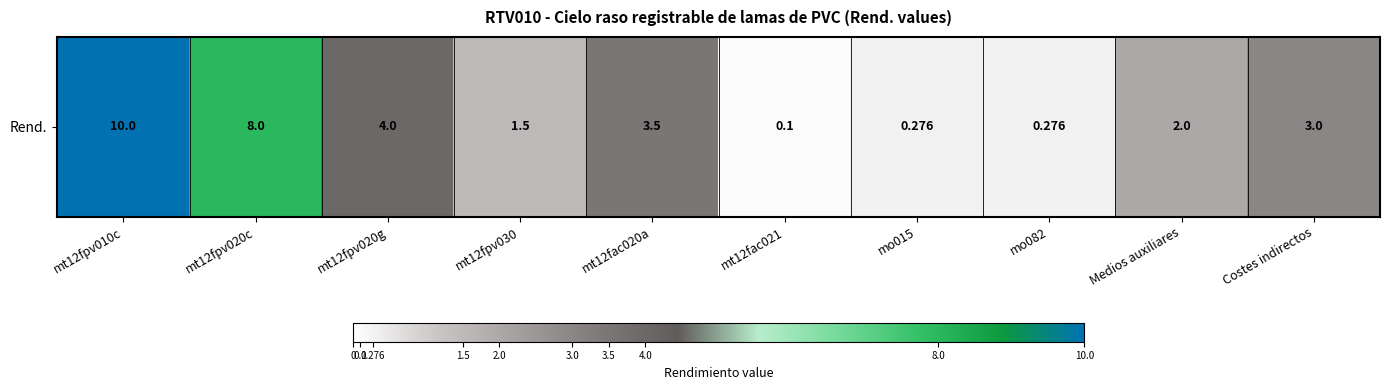

Rank the categories by value from lowest to highest.

mt12fac021, mo015, mo082, mt12fpv030, Medios auxiliares, Costes indirectos, mt12fac020a, mt12fpv020g, mt12fpv020c, mt12fpv010c